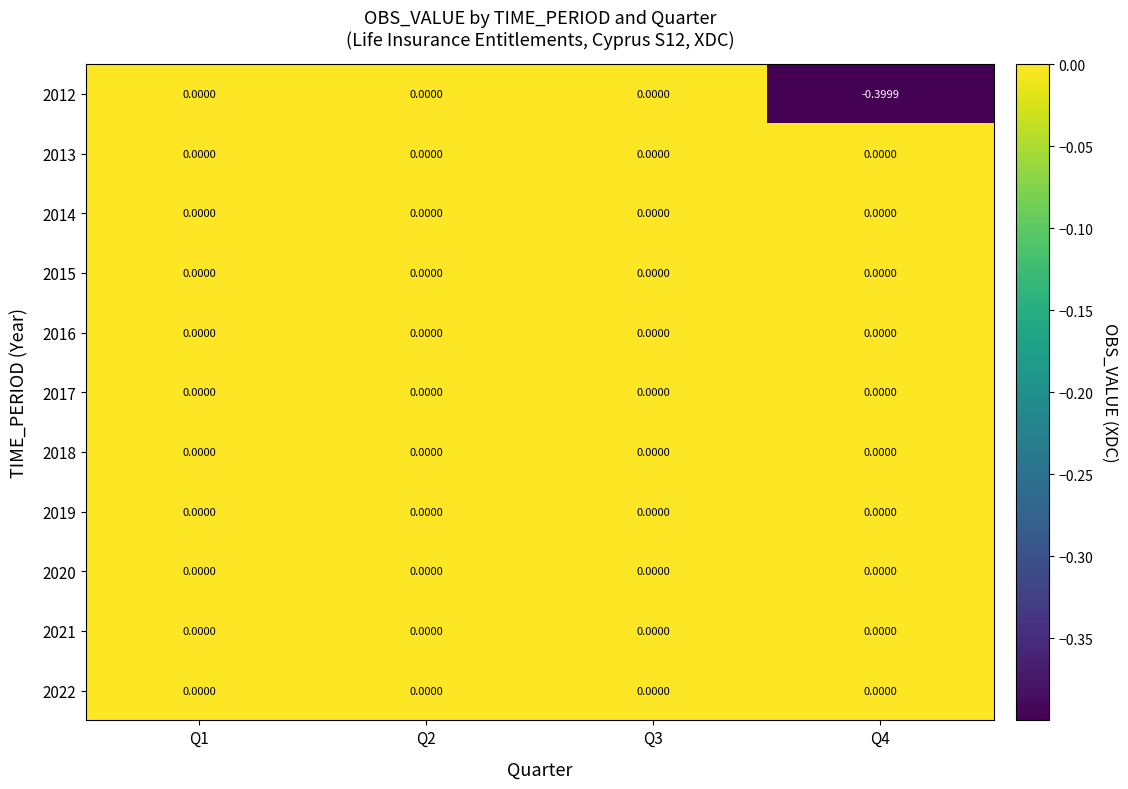

Which label corresponds to the largest value in the chart?

Q1